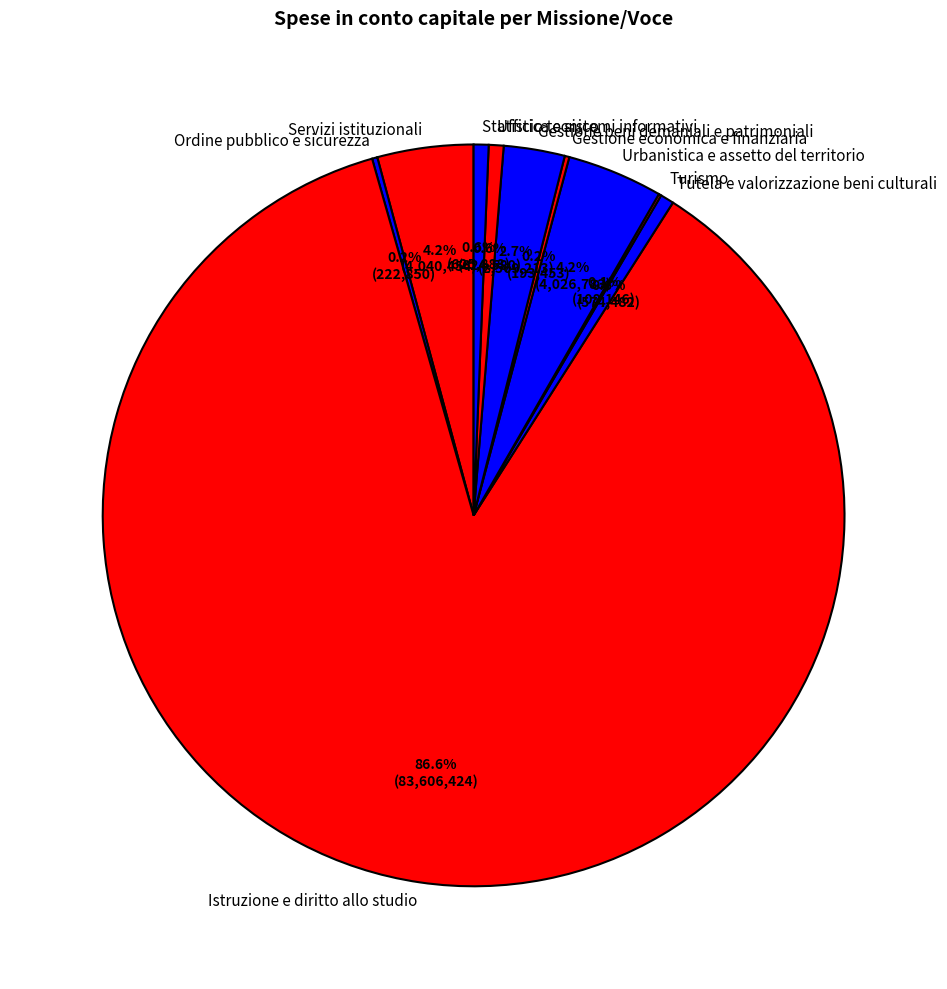

Approximately how many times larger is the value at Servizi istituzionali compared to Ufficio tecnico?

6.5